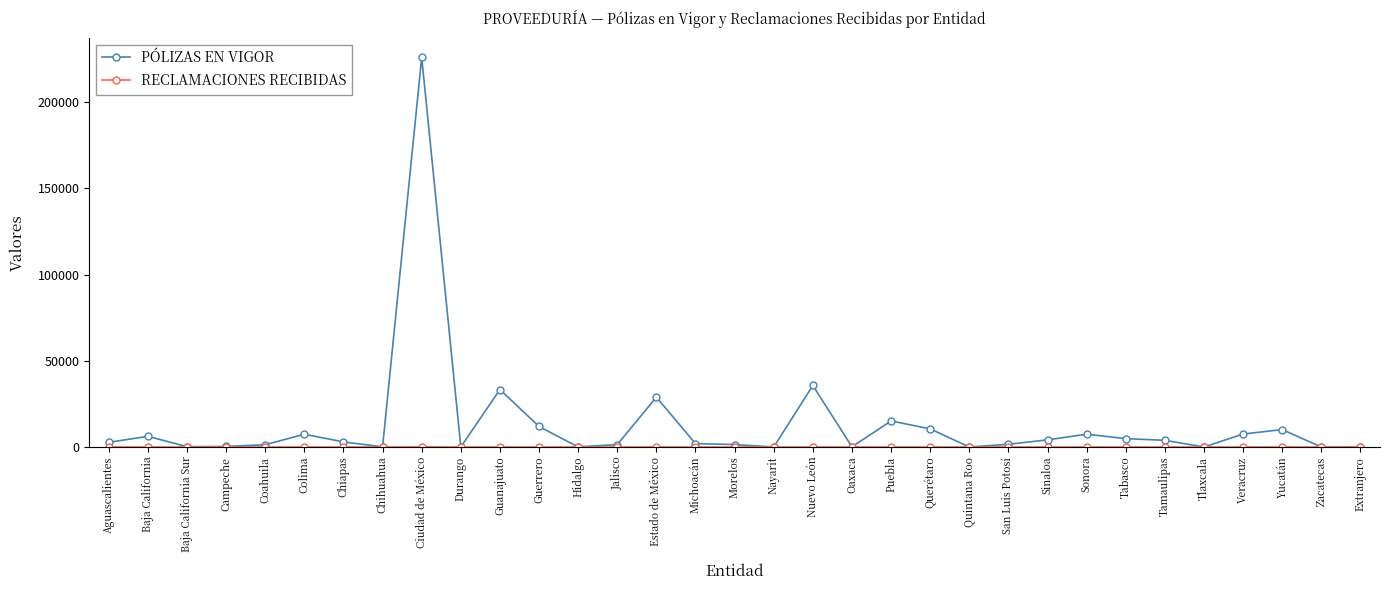

Is it true that PÓLIZAS EN VIGOR equals 49740 at Nuevo León?

False